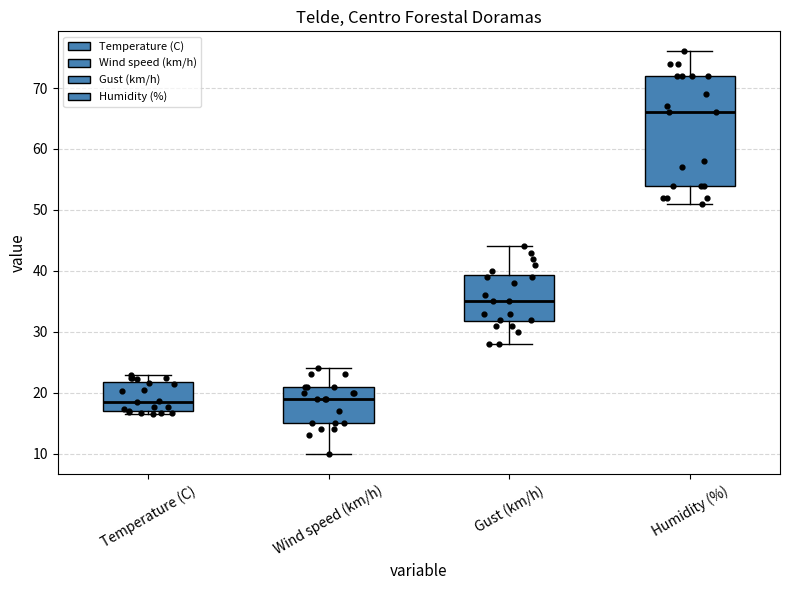

Reading left to right, read every box against the y-axis: the position of its median line, the range the box covers, and the ends of its whiskers. The values are not printed on the chart, so give them approximately, as read against the axis.

Temperature (C): median 19, box 17 to 22, whiskers 17 (just below the box's lower edge) to 23
Wind speed (km/h): median 19, box 15 to 21, whiskers 10 to 24
Gust (km/h): median 35, box 32 to 39, whiskers 28 to 44
Humidity (%): median 66, box 54 to 72, whiskers 51 to 76